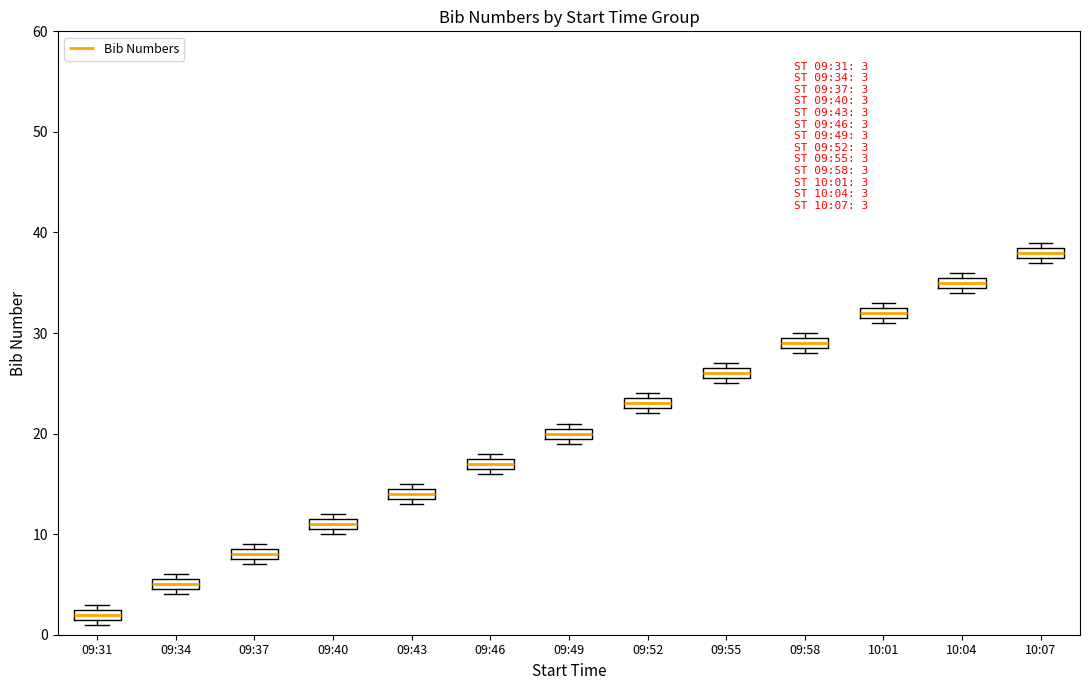

Which box's median line is the highest?

10:07